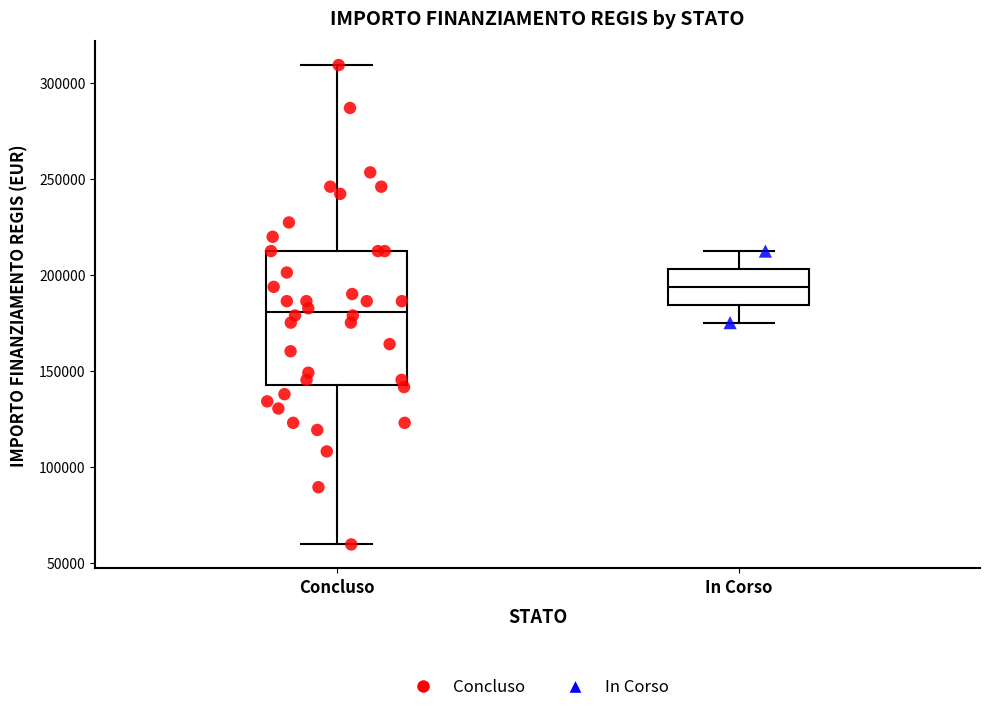

Reading left to right, read every box against the y-axis: the position of its median line, the range the box covers, and the ends of its whiskers. The values are not printed on the chart, so give them approximately, as read against the axis.

Concluso: median 180000, box 145000 to 210000, whiskers 60000 to 310000
In Corso: median 195000, box 185000 to 205000, whiskers 175000 to 210000